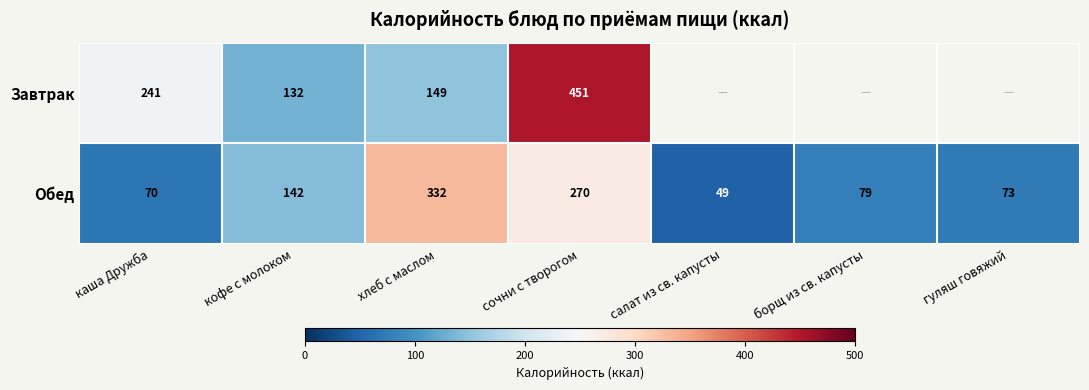

How many data points in Обед are less than 79?

3